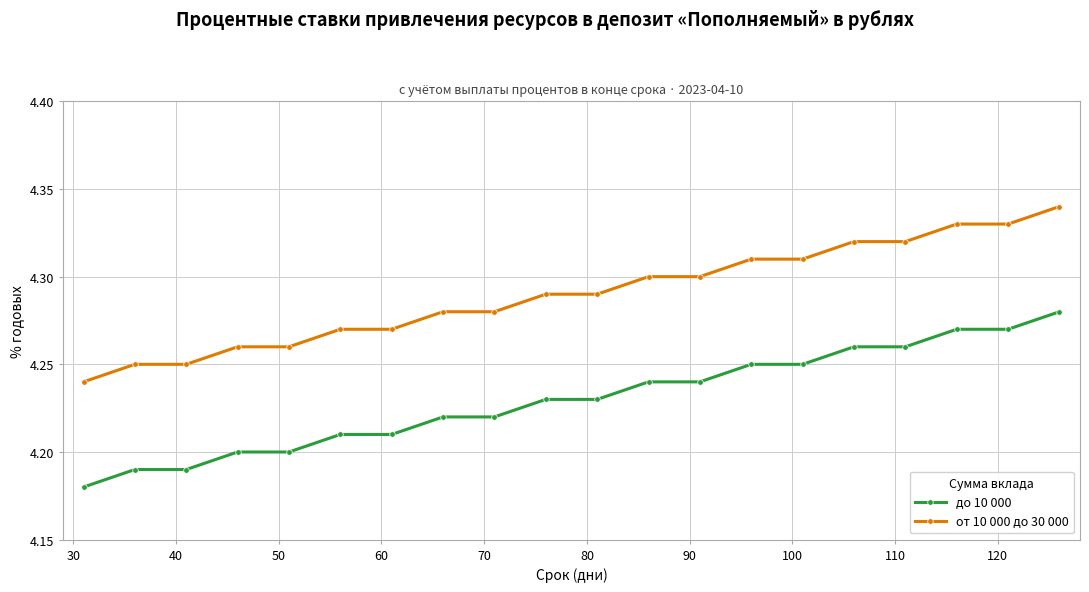

Count the от 10 000 до 30 000 values in the range 4 to 5.

20